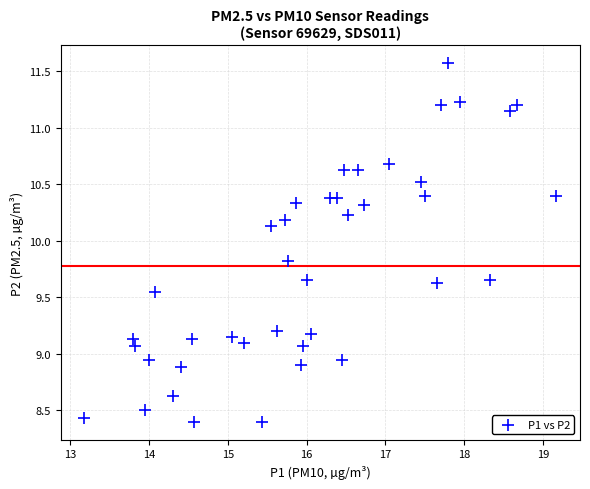

What is the range of X values (max minus min)?

6.0